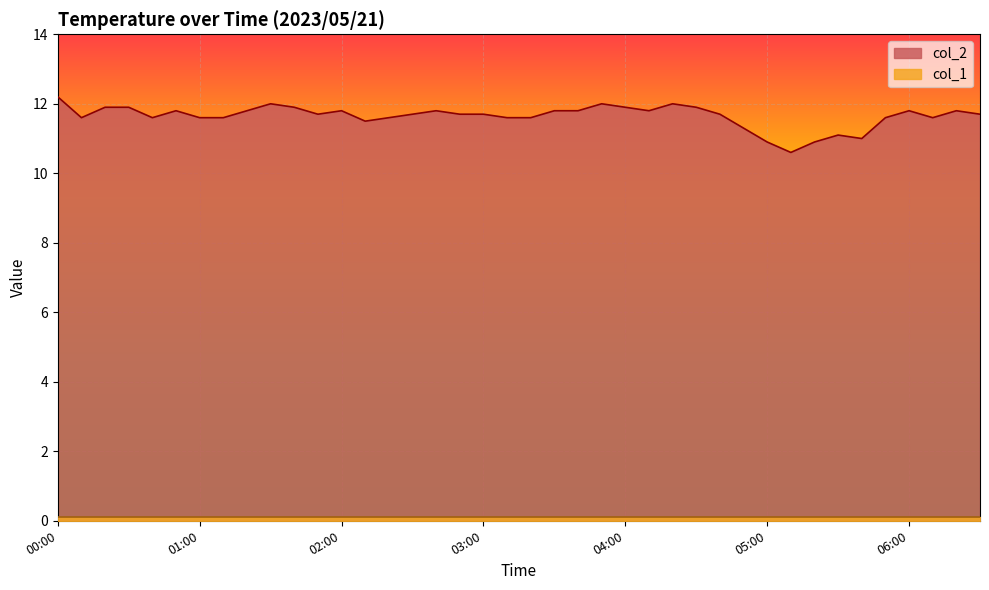

List the labels in order of value, largest first.

00:00, 01:30, 03:50, 04:20, 00:20, 00:30, 01:40, 04:00, 04:30, 00:50, 01:20, 02:00, 02:40, 03:30, 03:40, 04:10, 06:00, 06:20, 01:50, 02:30, 02:50, 03:00, 04:40, 06:30, 00:10, 00:40, 01:00, 01:10, 02:20, 03:10, 03:20, 05:50, 06:10, 02:10, 04:50, 05:30, 05:40, 05:00, 05:20, 05:10